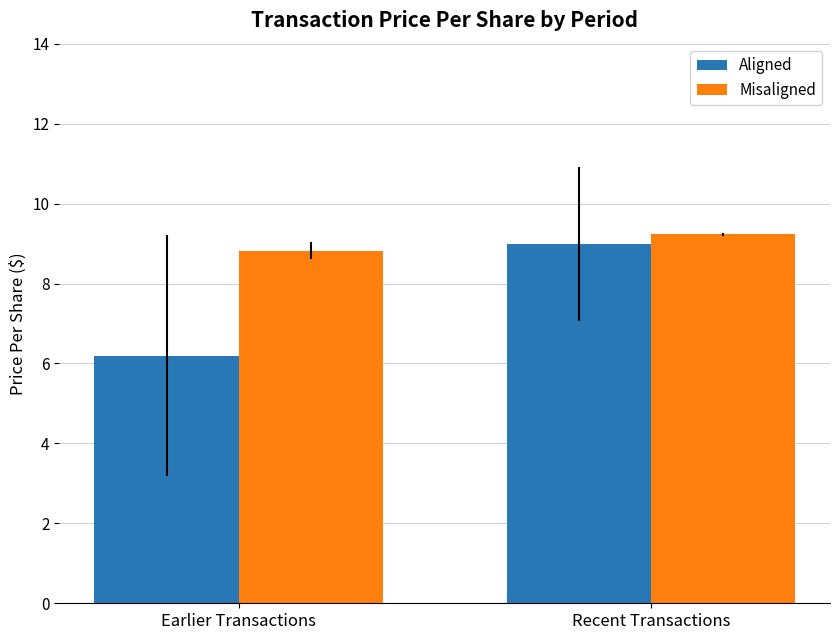

Rank the categories by Aligned value from highest to lowest.

Recent Transactions, Earlier Transactions